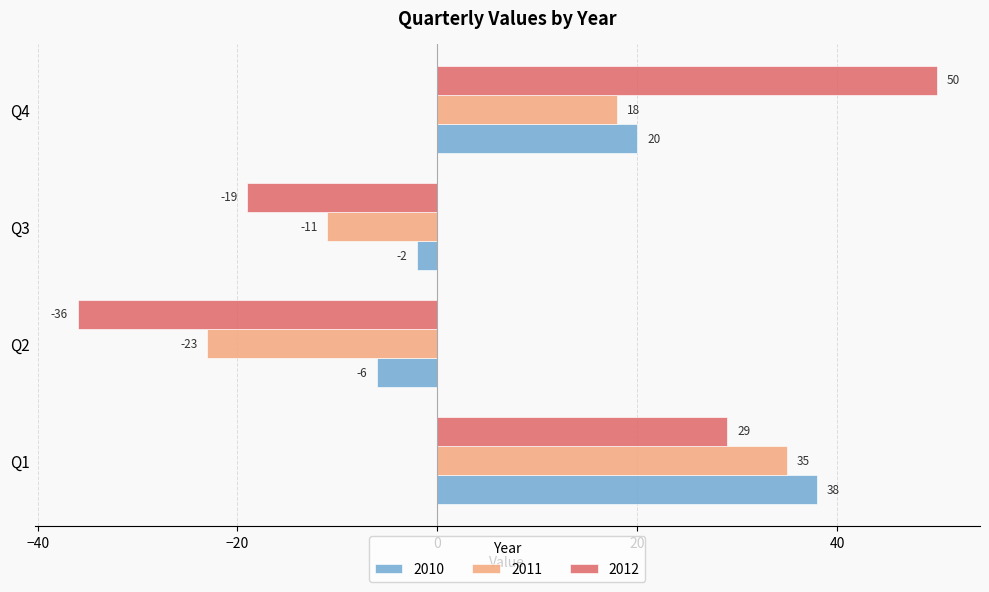

What is the spread (max minus min) of values at Q1?

9